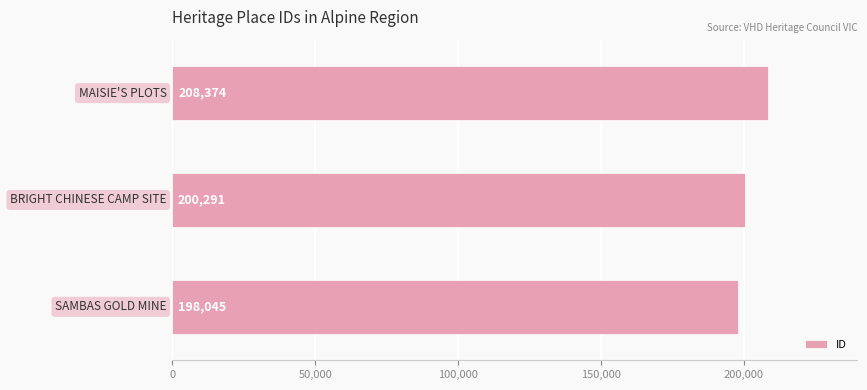

What is the sum of all values?

606710